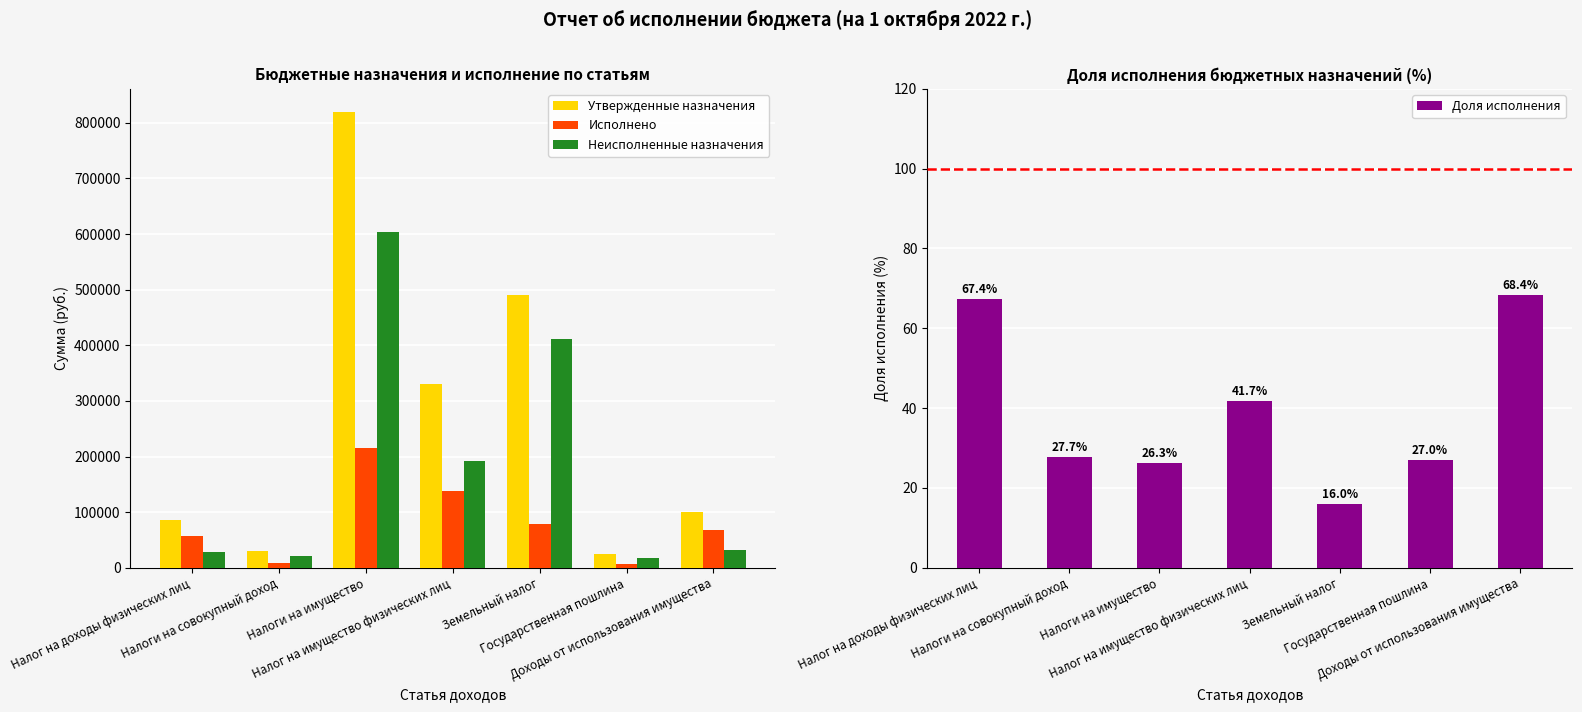

Reading left to right, transcribe all the data shown in this chart.

Утвержденные назначения: Налог на доходы физических лиц=86000.0	Налоги на совокупный доход=30000.0	Налоги на имущество=820000.0	Налог на имущество физических лиц=330000.0	Земельный налог=490000.0	Государственная пошлина=25000.0	Доходы от использования имущества=100000.0
Исполнено: Налог на доходы физических лиц=57956.8	Налоги на совокупный доход=8300.5	Налоги на имущество=215763.5	Налог на имущество физических лиц=137507.8	Земельный налог=78255.6	Государственная пошлина=6750.0	Доходы от использования имущества=68396.6
Неисполненные назначения: Налог на доходы физических лиц=28043.2	Налоги на совокупный доход=21699.5	Налоги на имущество=604236.5	Налог на имущество физических лиц=192492.2	Земельный налог=411744.3	Государственная пошлина=18250.0	Доходы от использования имущества=31603.4
Доля исполнения: Налог на доходы физических лиц=67.4	Налоги на совокупный доход=27.7	Налоги на имущество=26.3	Налог на имущество физических лиц=41.7	Земельный налог=16.0	Государственная пошлина=27.0	Доходы от использования имущества=68.4